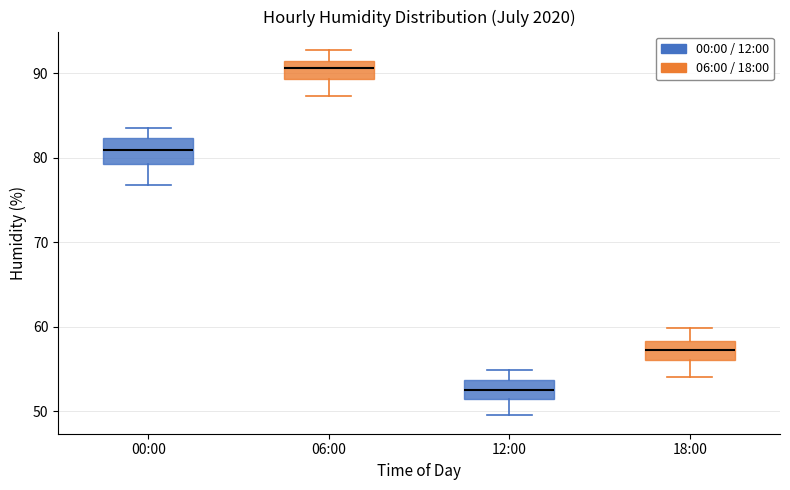

Which box's median line is the lowest?

12:00